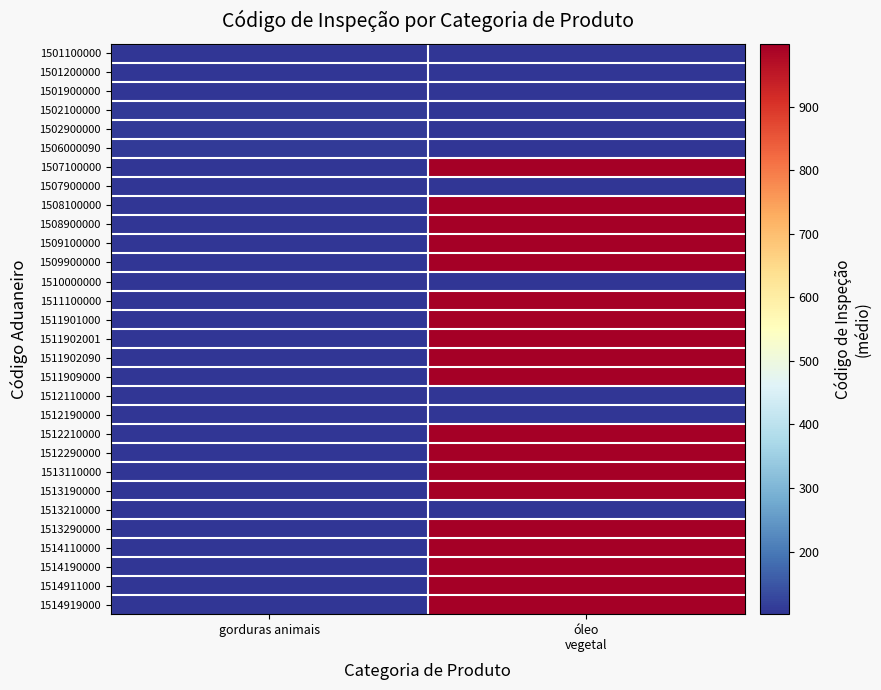

What is the maximum value shown in the chart?

999.0